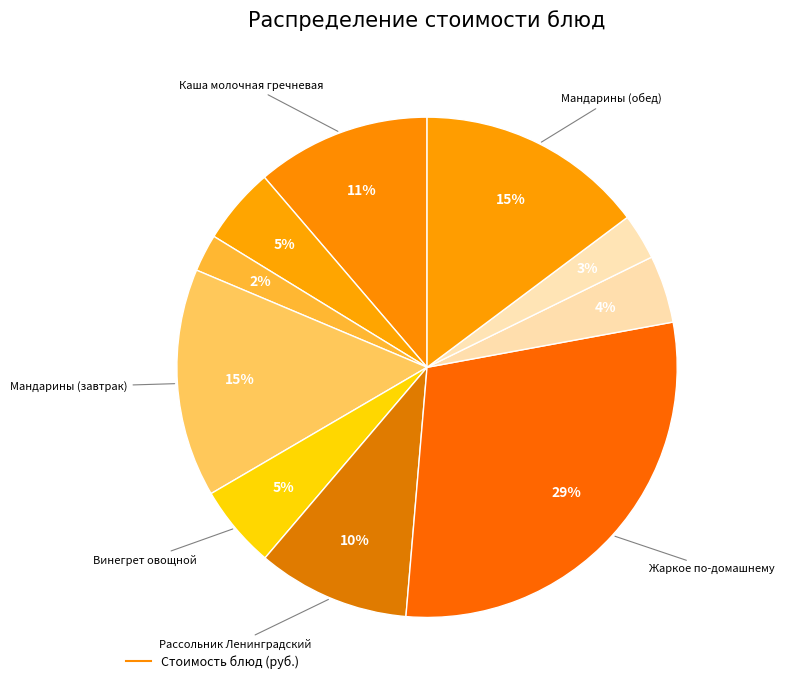

Rank the categories by value from highest to lowest.

Жаркое по-домашнему, Мандарины (завтрак), Мандарины (обед), Каша молочная гречневая, Рассольник Ленинградский, Винегрет овощной, Чай с молоком, Компот из яблок, Хлеб ржаной, Хлеб пшеничный